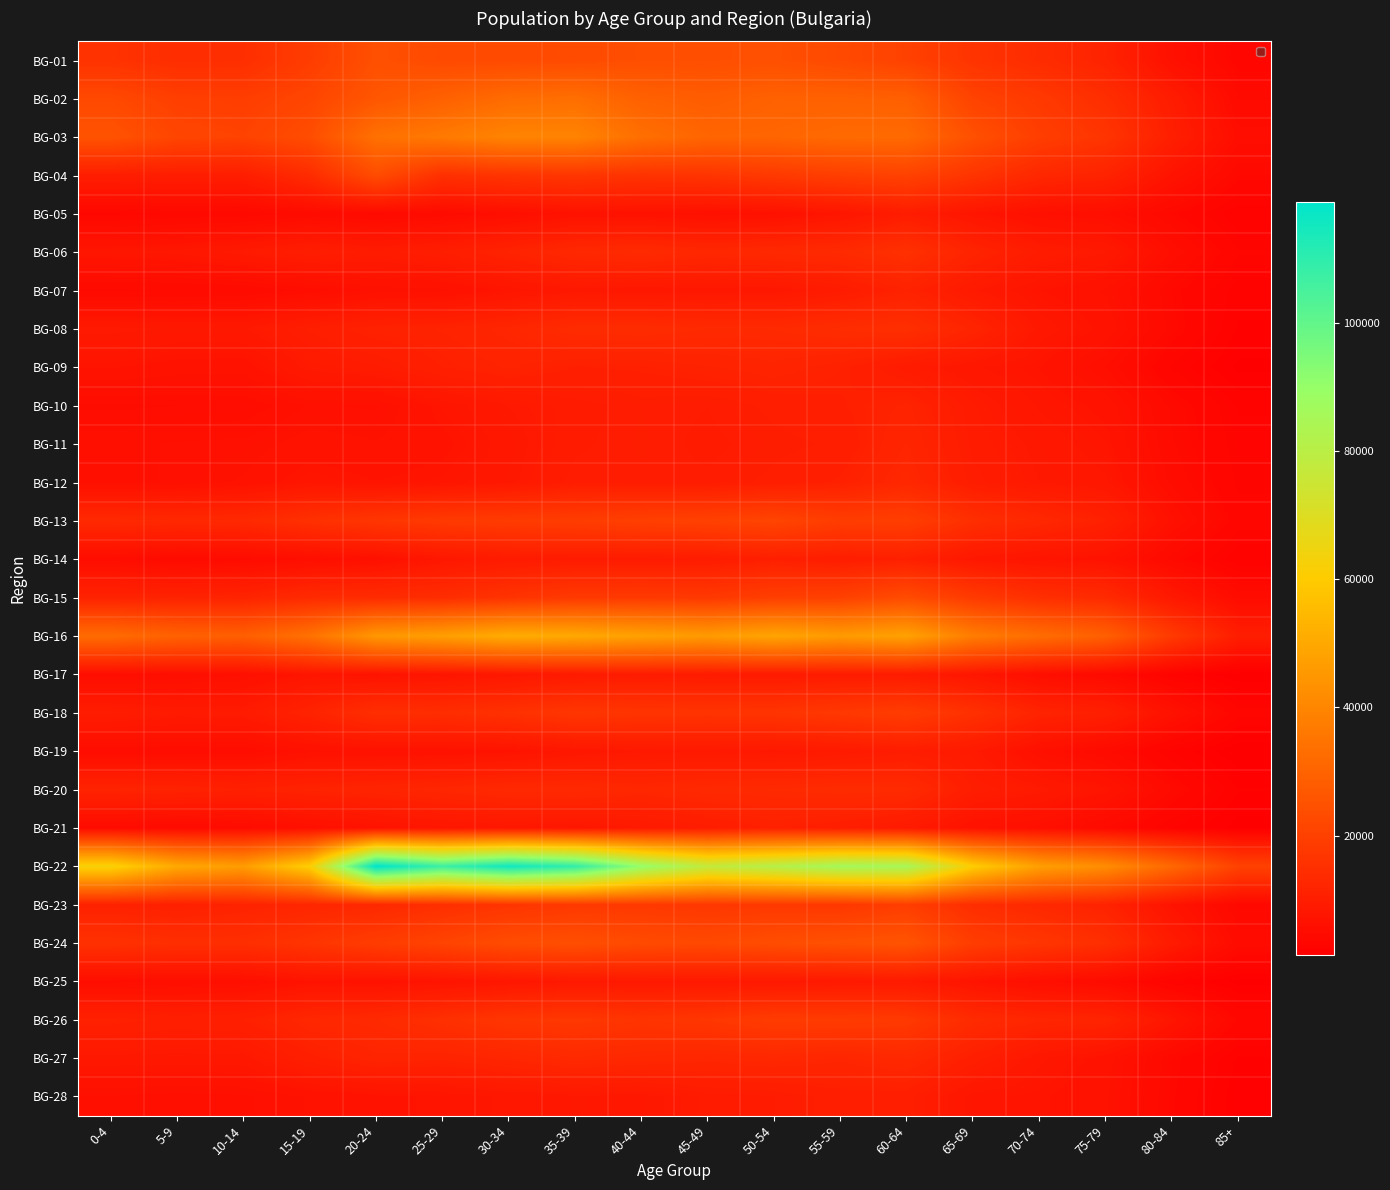

The value of BG-26 at 45-49 is 8205. True or false?

False